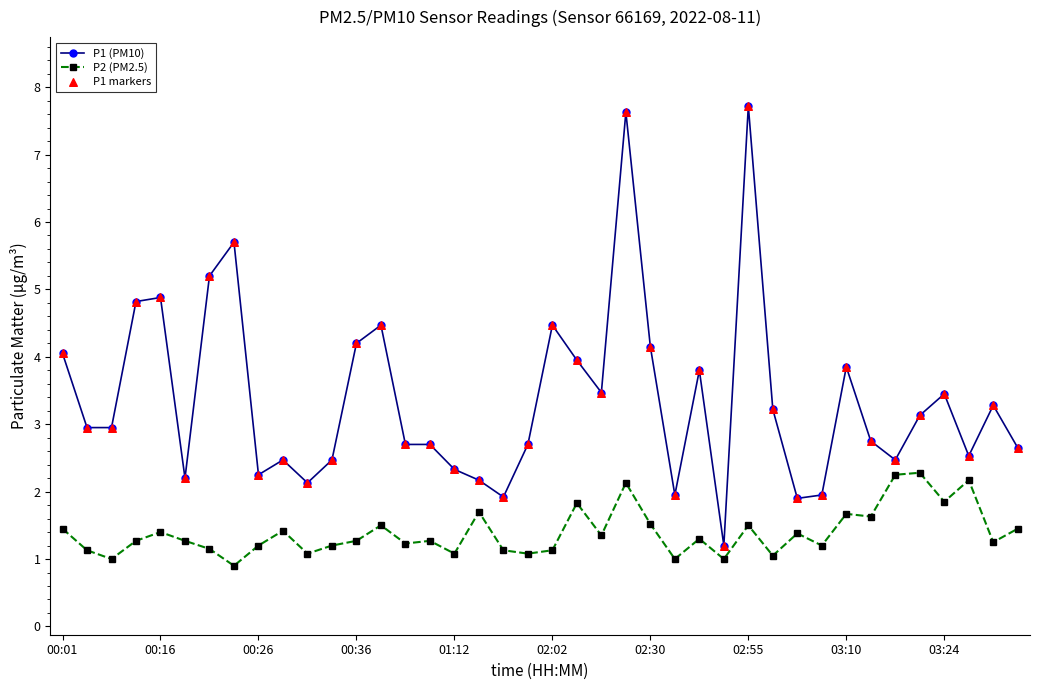

Which series has the largest total across all categories?

P1 (PM10)